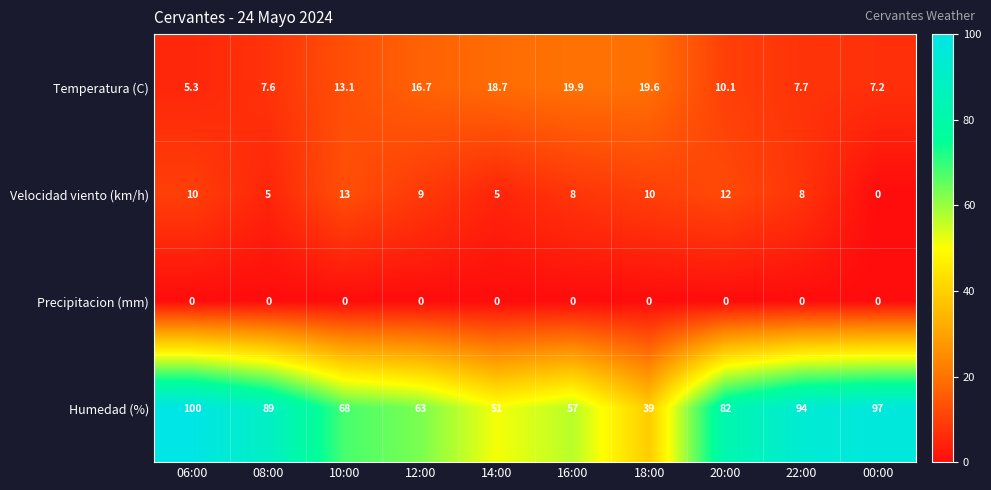

How many categories are shown in the chart?

10